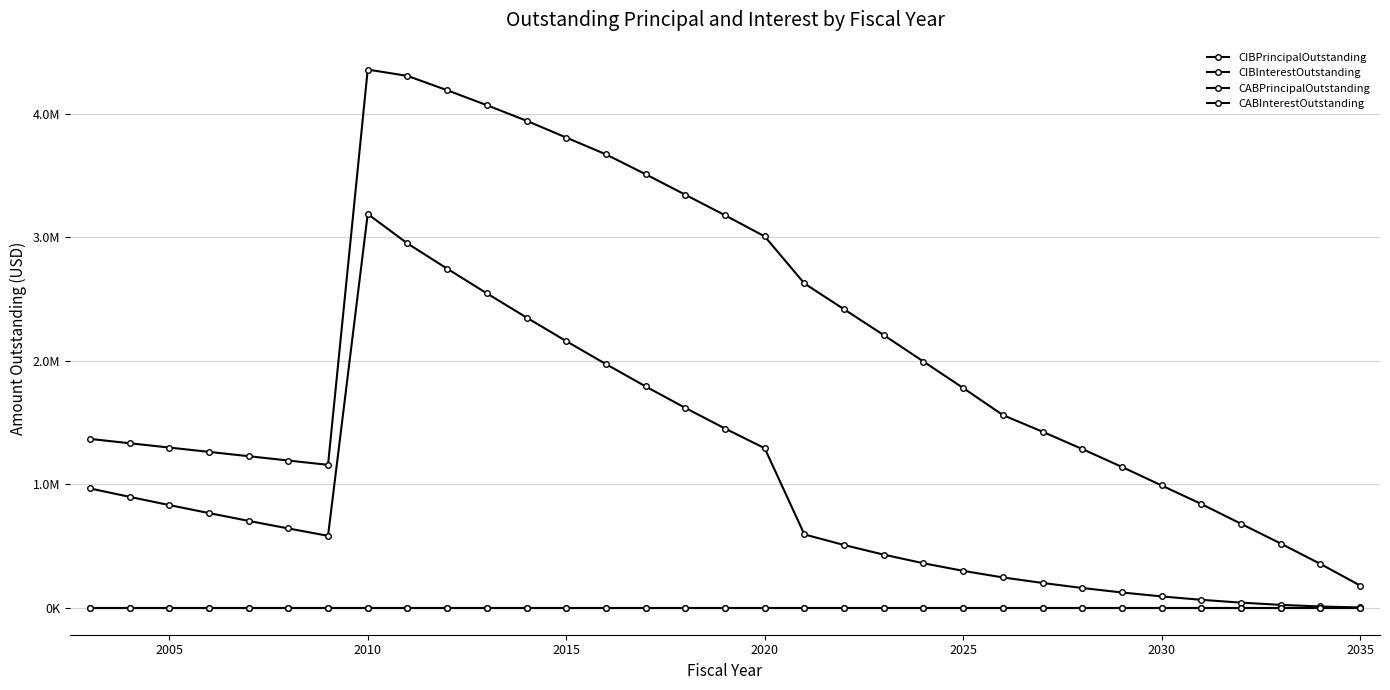

Rank the series by their maximum value, from highest to lowest.

CIBPrincipalOutstanding, CIBInterestOutstanding, CABPrincipalOutstanding, CABInterestOutstanding